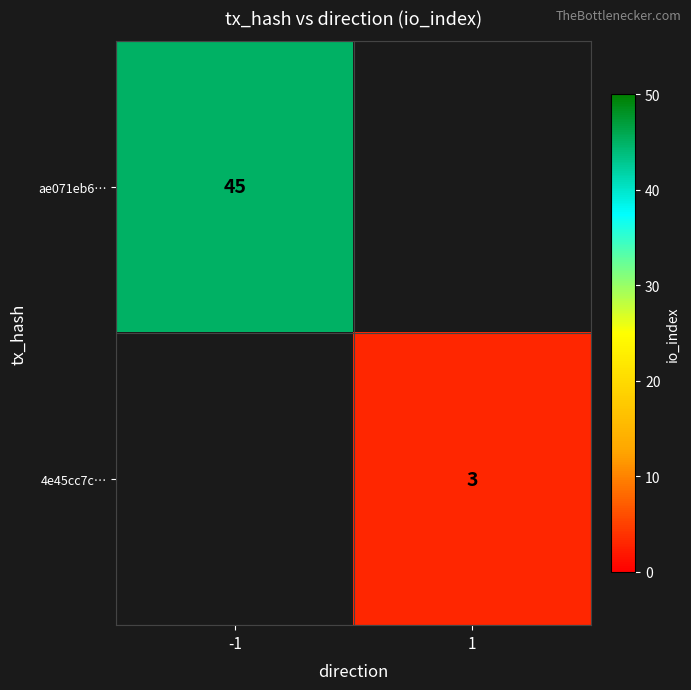

Is it true that ae071eb6… equals 45 at -1?

True